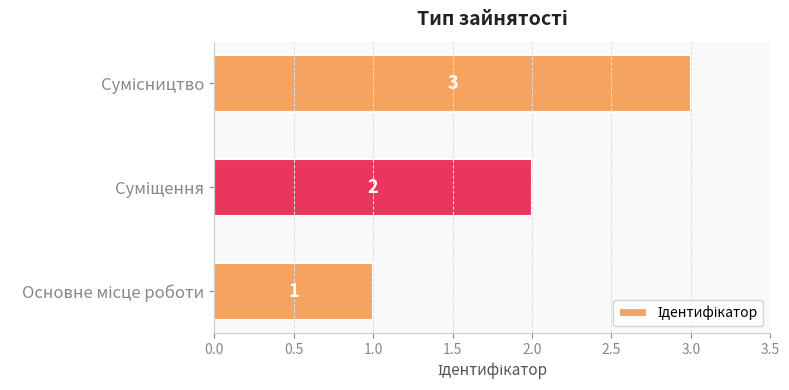

What is the sum of all values?

6